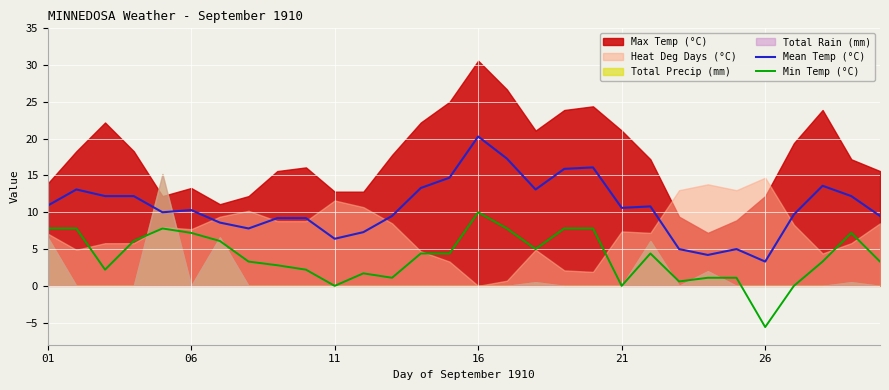

True or false: Mean Temp (°C) and Min Temp (°C) cross at least once.

False